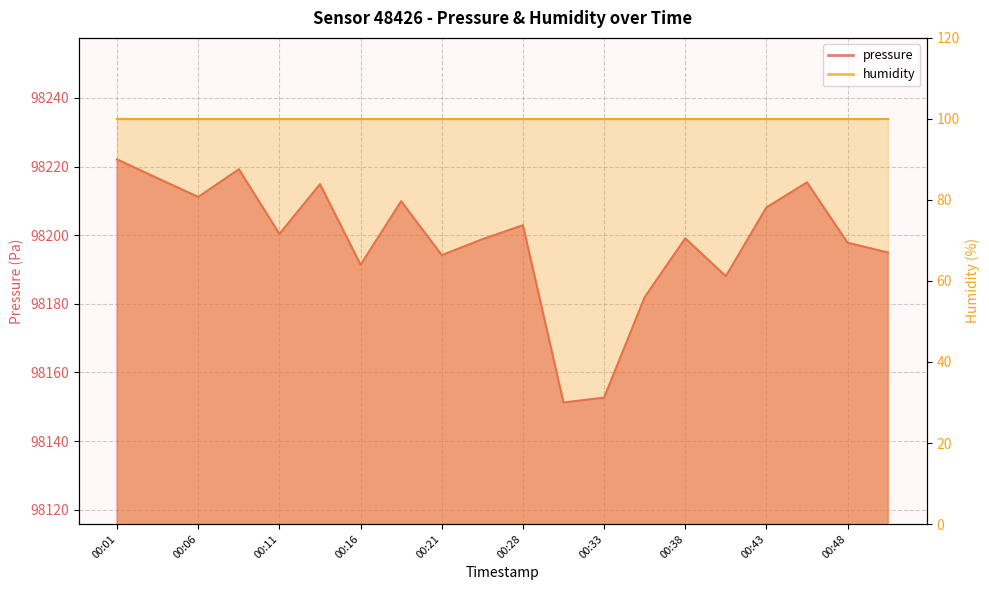

Rank the categories by value from highest to lowest.

00:01, 00:08, 00:03, 00:45, 00:13, 00:06, 00:18, 00:43, 00:28, 00:11, 00:38, 00:23, 00:48, 00:50, 00:21, 00:16, 00:41, 00:36, 00:33, 00:31